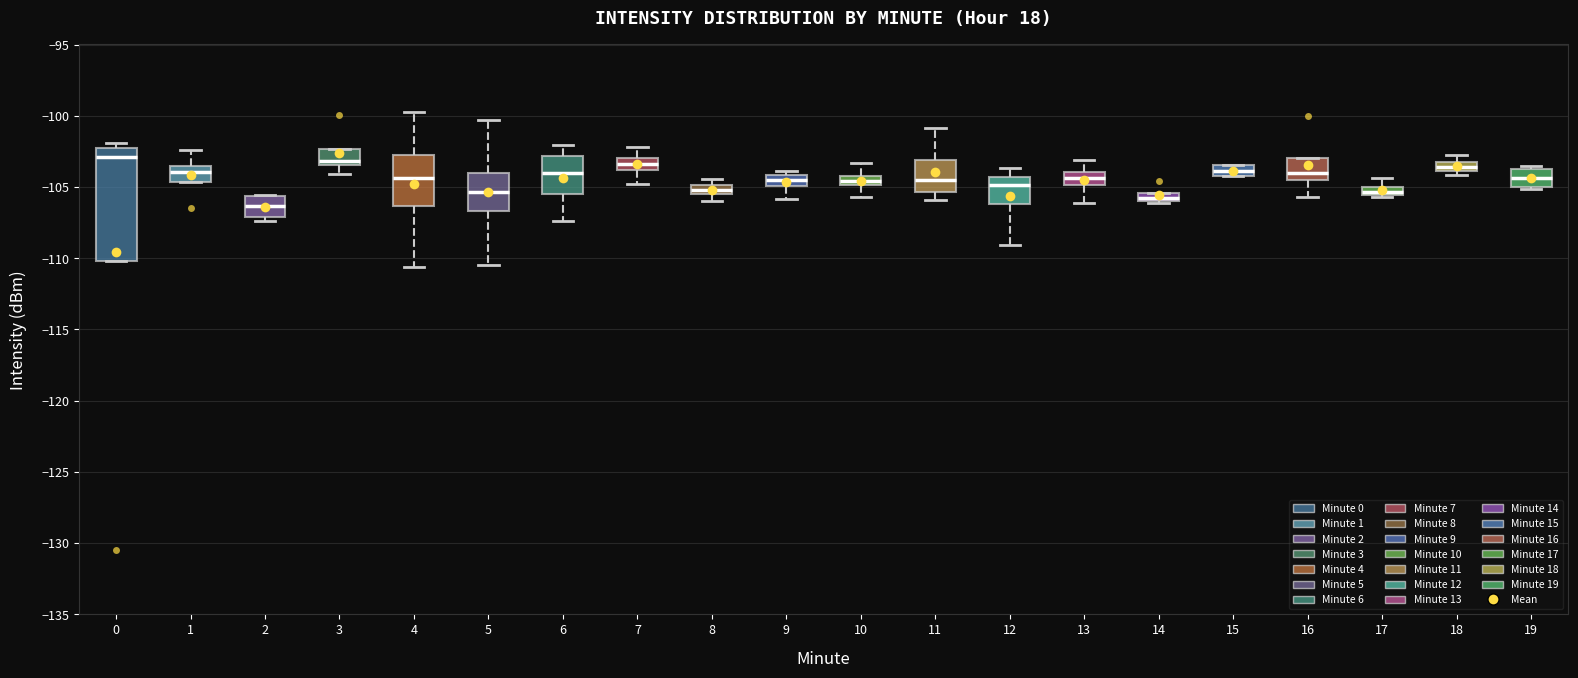

Which box is the tallest, from its lower edge to its upper edge?

0